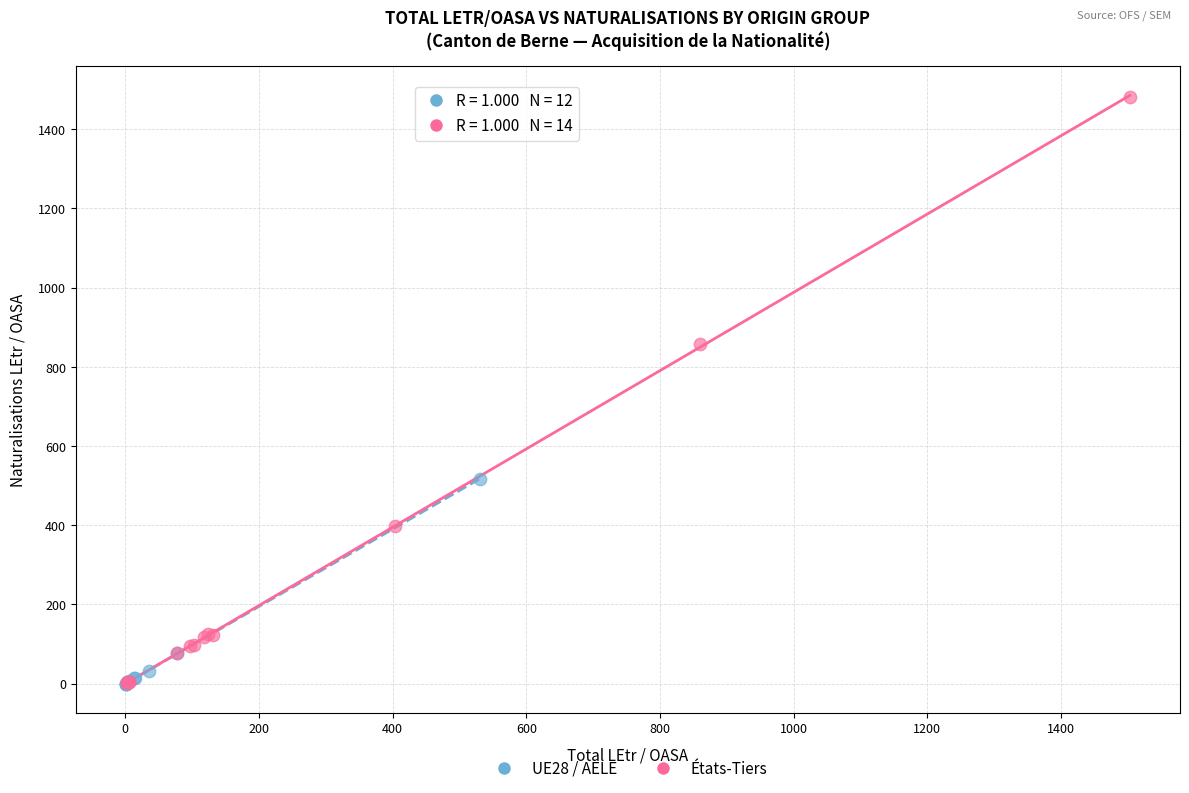

Which series has the widest spread of Y values?

États-Tiers